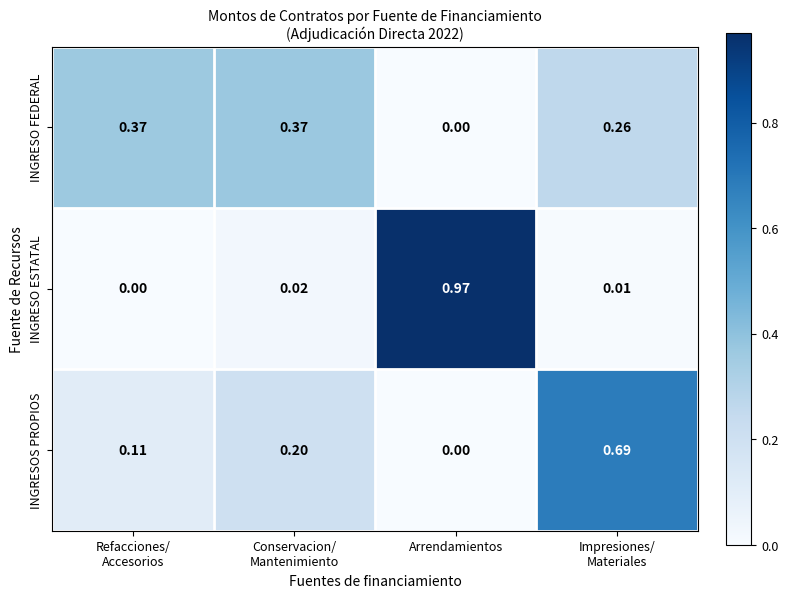

Which series changed the most between Arrendamientos and Impresiones/
Materiales?

INGRESO ESTATAL